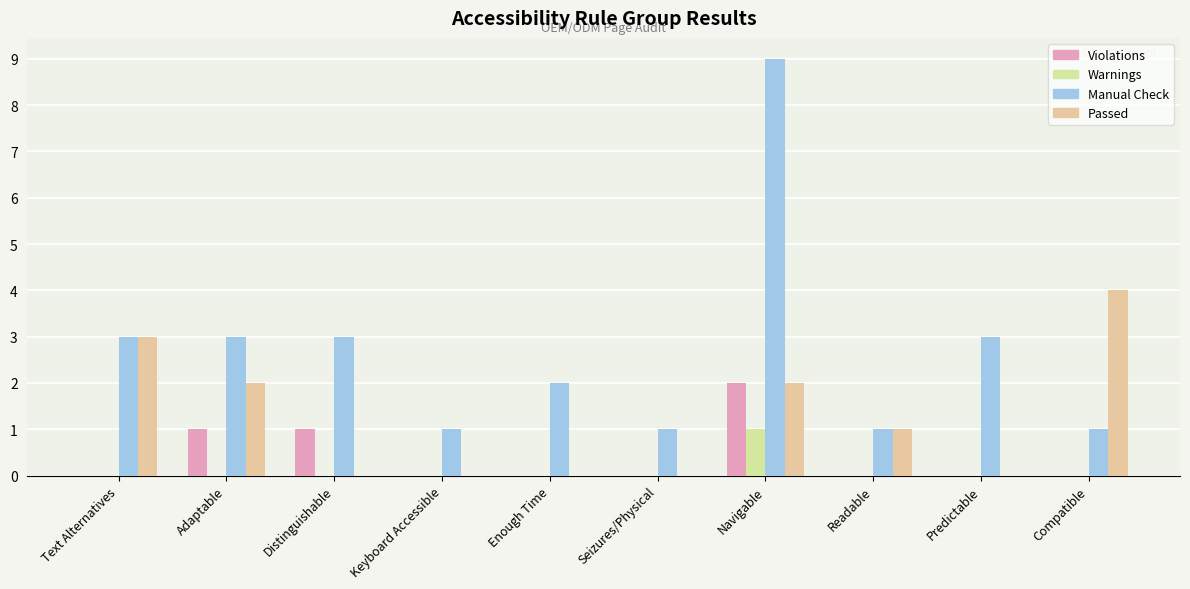

Count the number of data series in this chart.

4